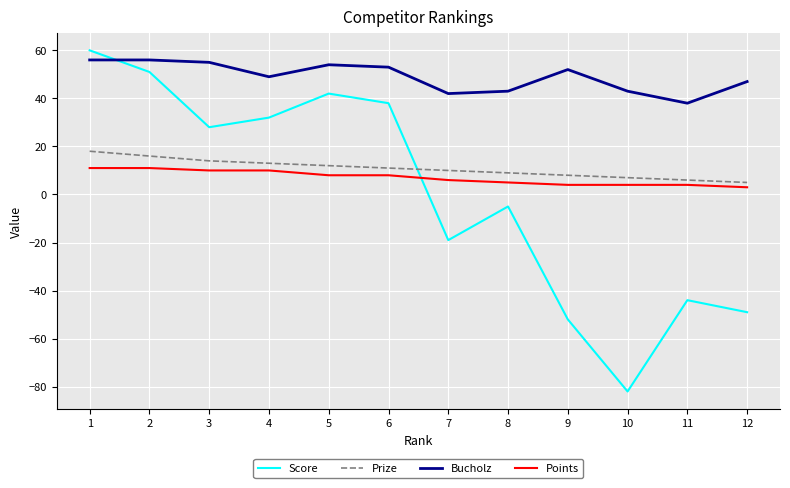

In Score, how many points are higher than both neighbors (excluding endpoints)?

3